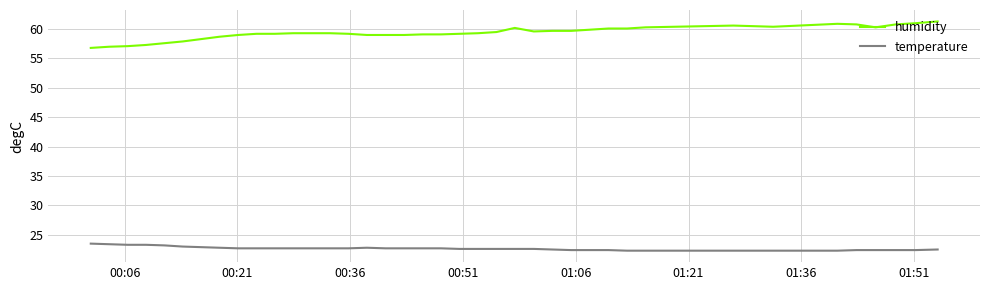

What is the maximum value for humidity?

61.3